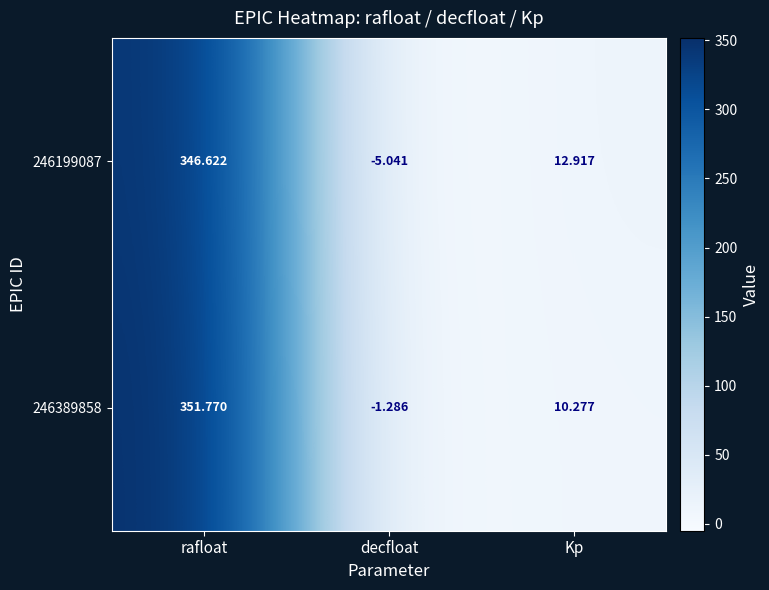

Where is 246389858 nearest to the value 175?

Kp